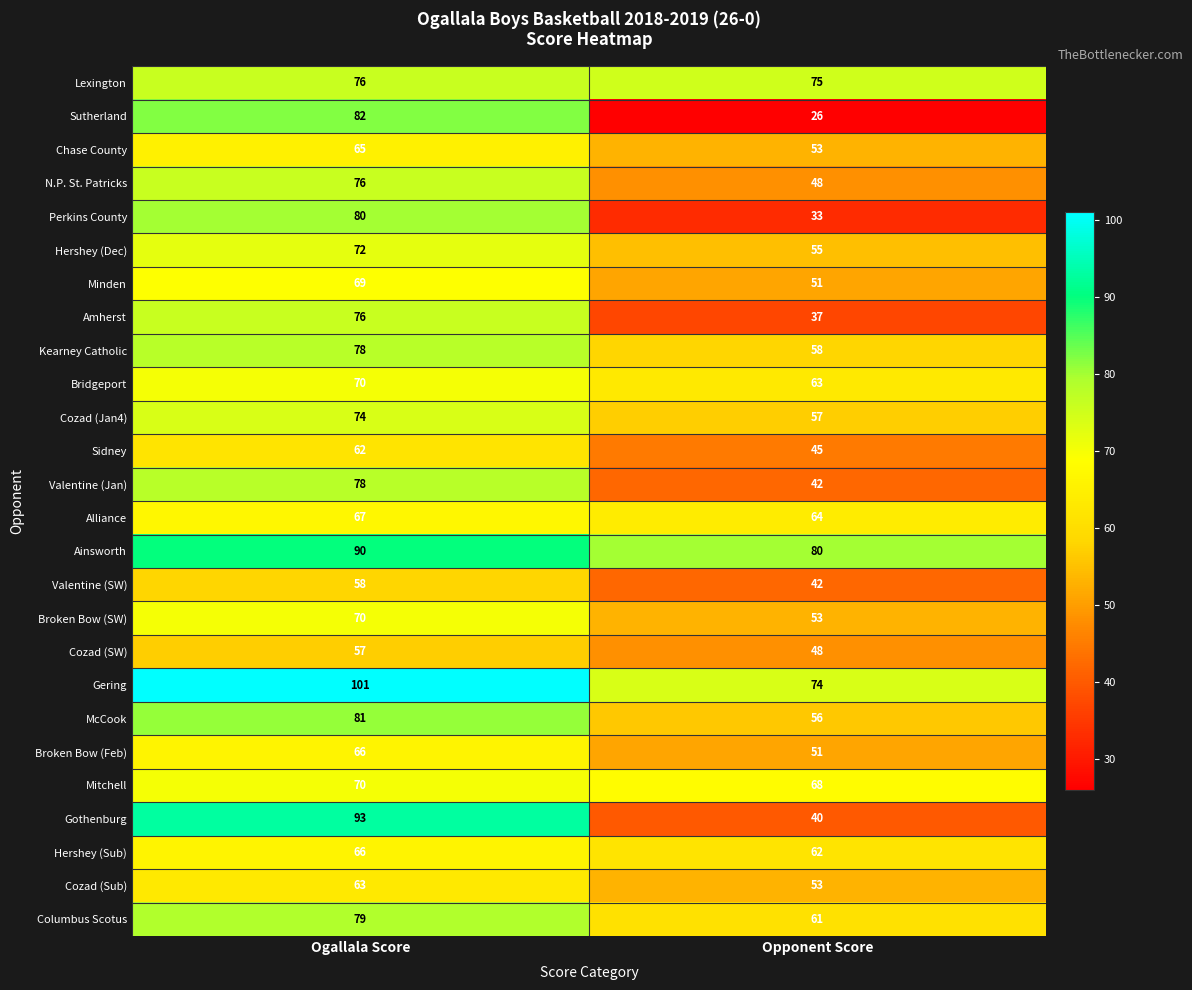

At how many categories does at least one series exceed 97?

1